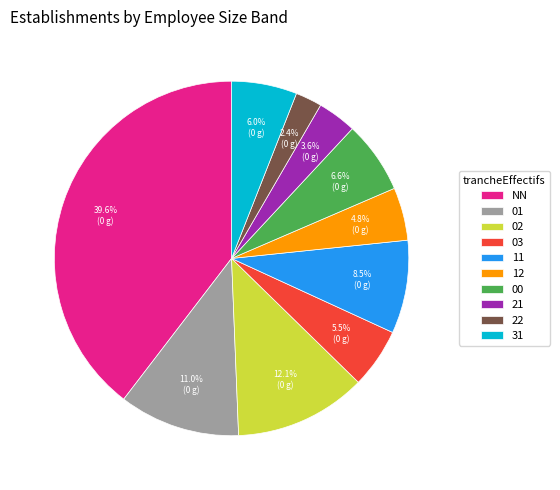

What is the largest slice in the pie chart?

NN